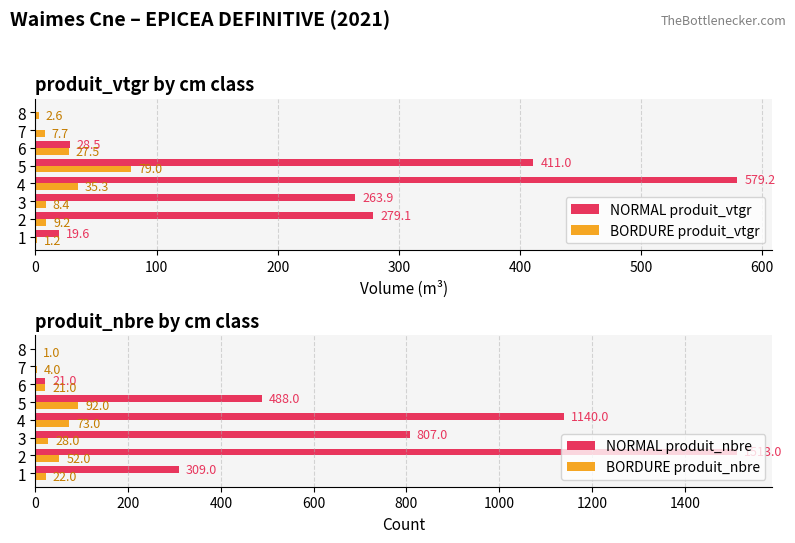

What is the sum of the NORMAL produit_vtgr values at 1 and 5?

430.6